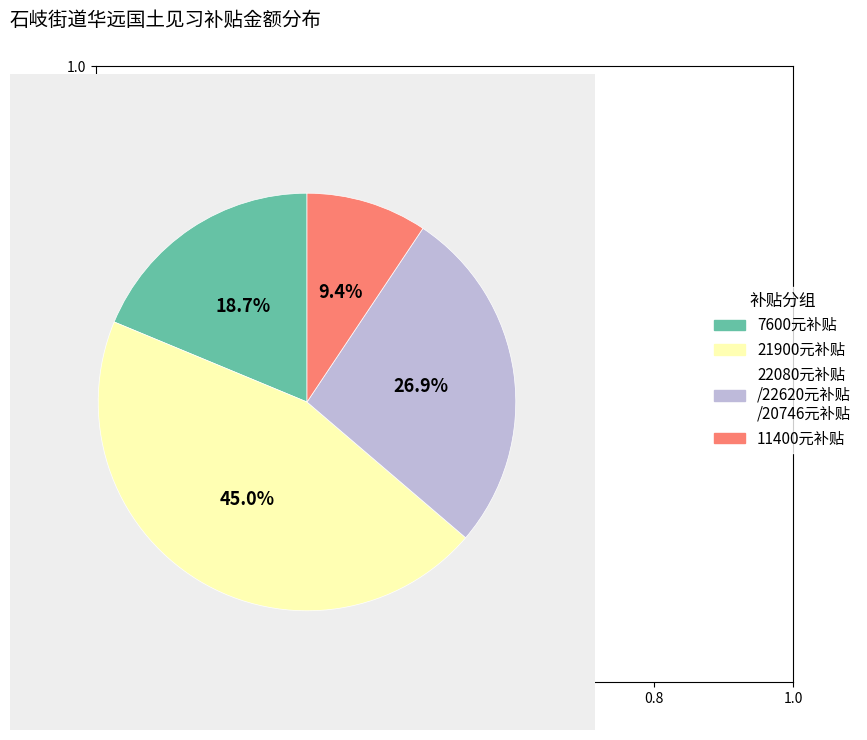

Which has a higher value, 21900元补贴 or 7600元补贴?

21900元补贴